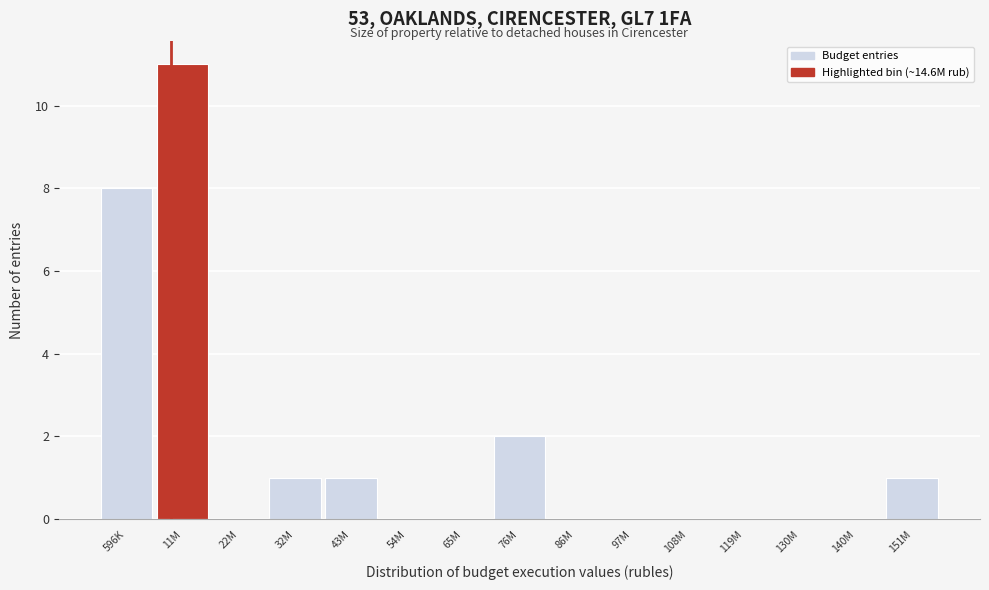

Reading right to left, extract all data points from this chart.

151M=1	140M=0	130M=0	119M=0	108M=0	97M=0	86M=0	76M=2	65M=0	54M=0	43M=1	32M=1	22M=0	11M=11	596K=8